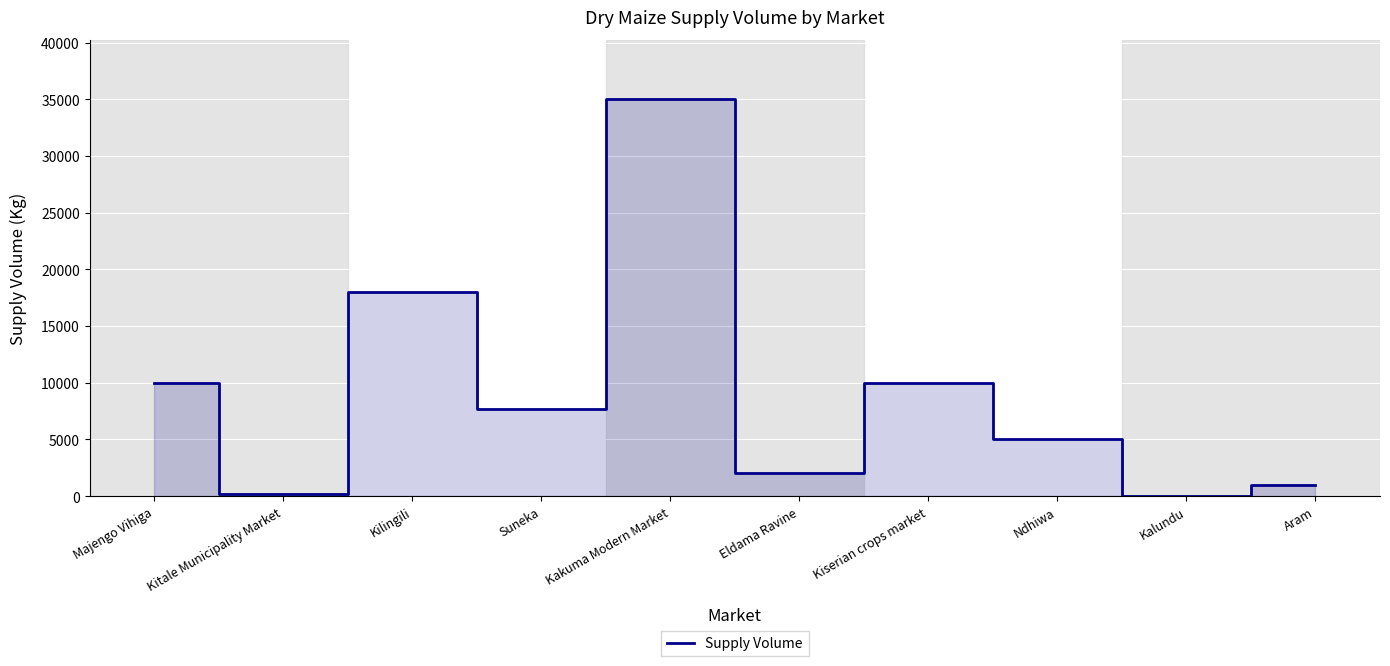

True or false: the data shows 10000 at Kiserian crops market.

True